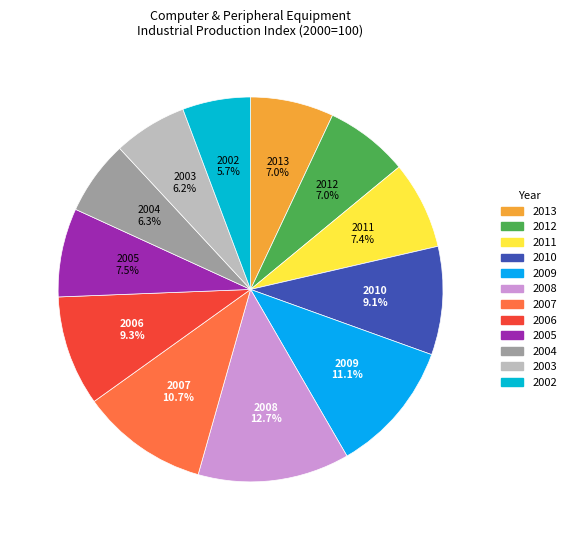

What is the ratio of the value at 2010 to the value at 2002?

1.6